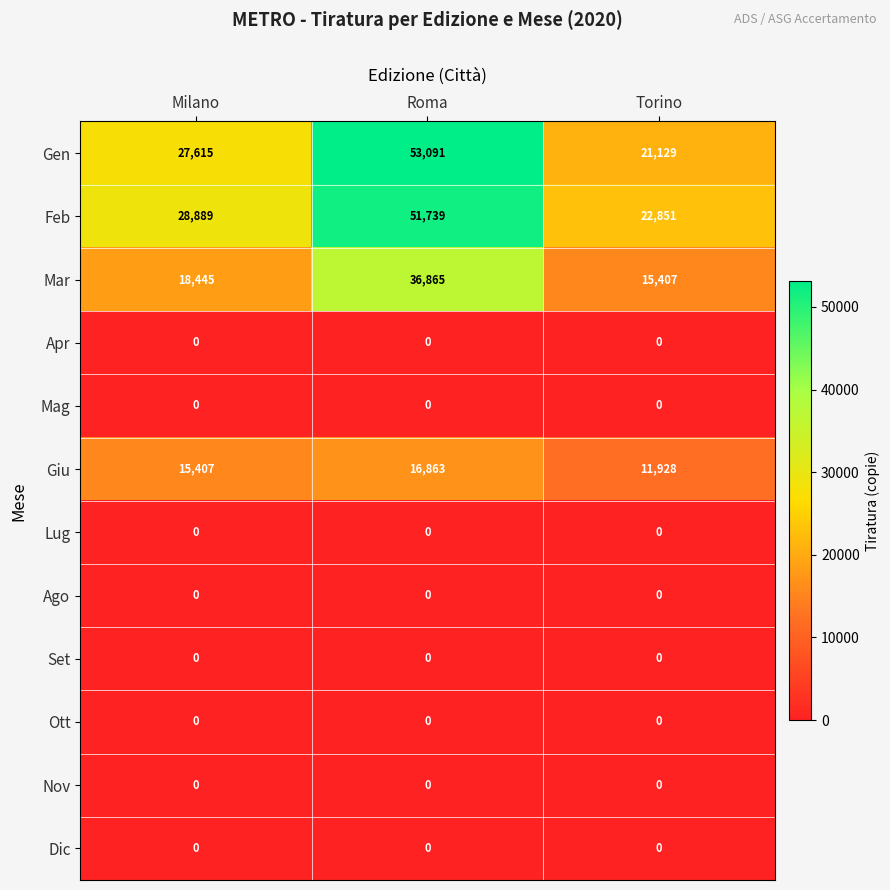

Count the Mar values in the range 15407 to 36865.

3